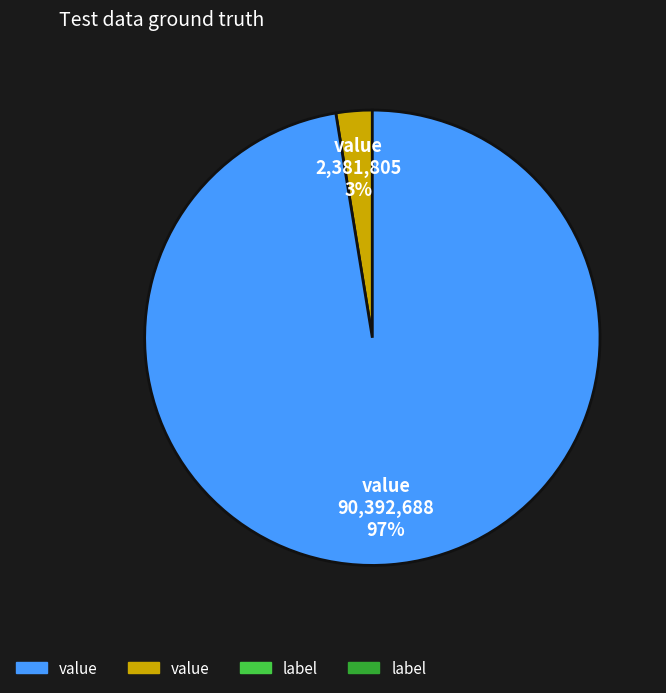

To the nearest percent, what is the average slice percentage?

50%